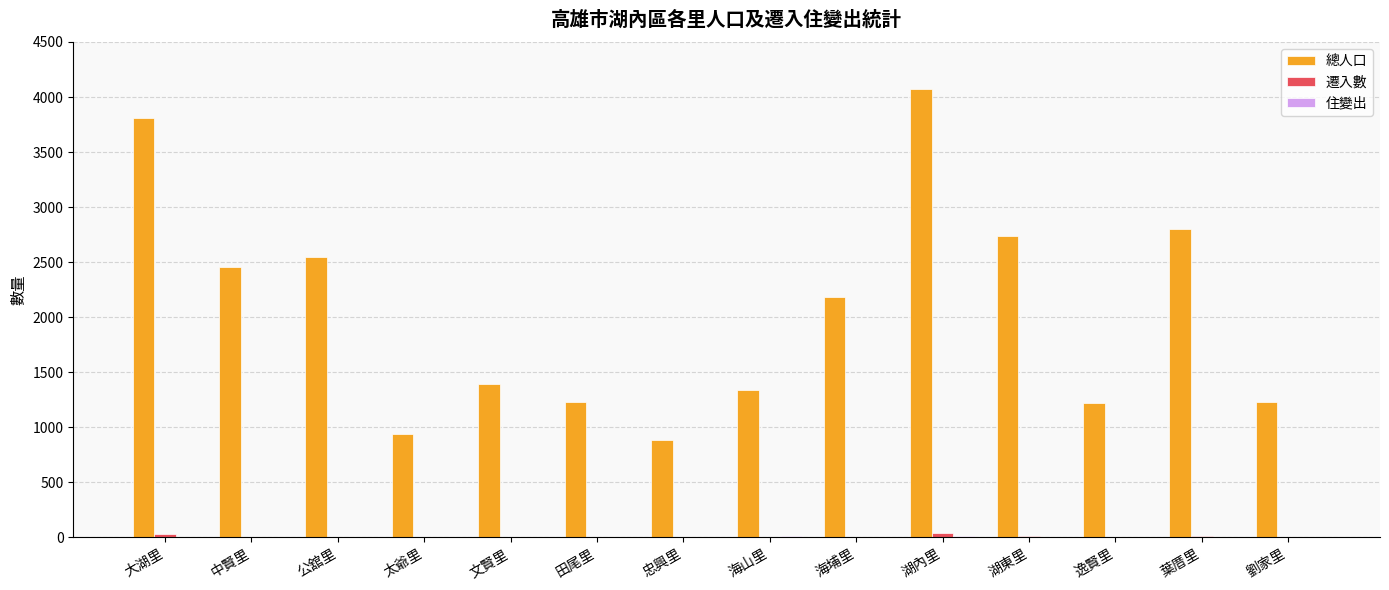

Is it true that 總人口 equals 1801 at 逸賢里?

False